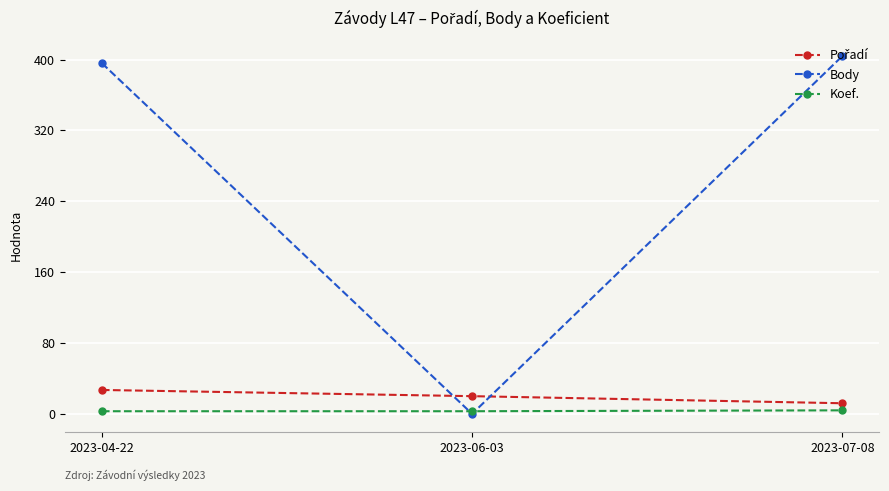

What position from the right is 2023-04-22?

3